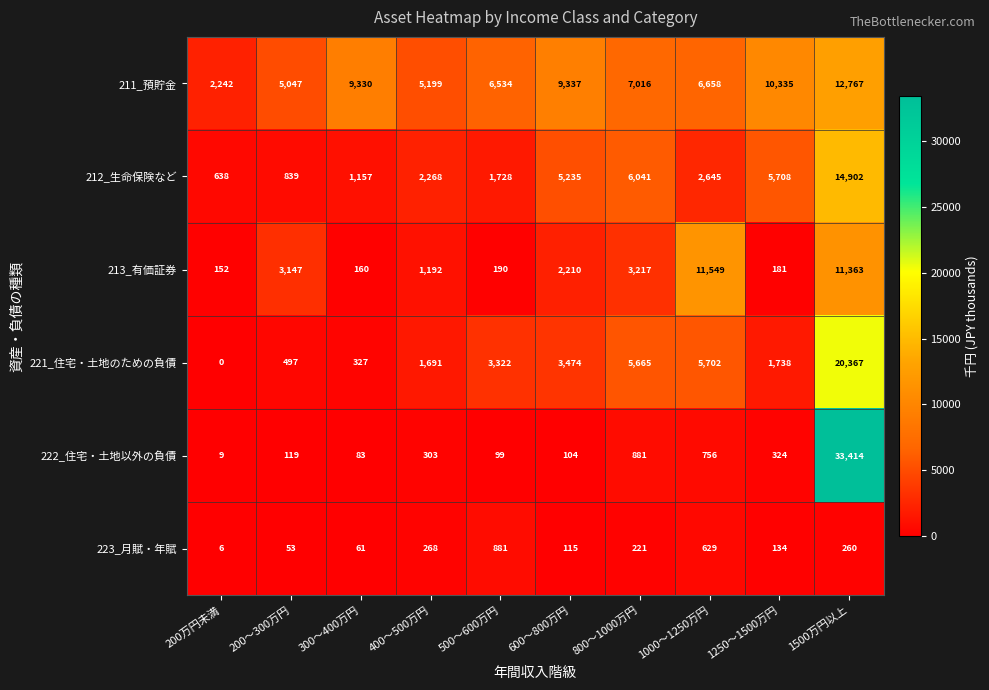

How many data points in 212_生命保険など are less than 2645?

5